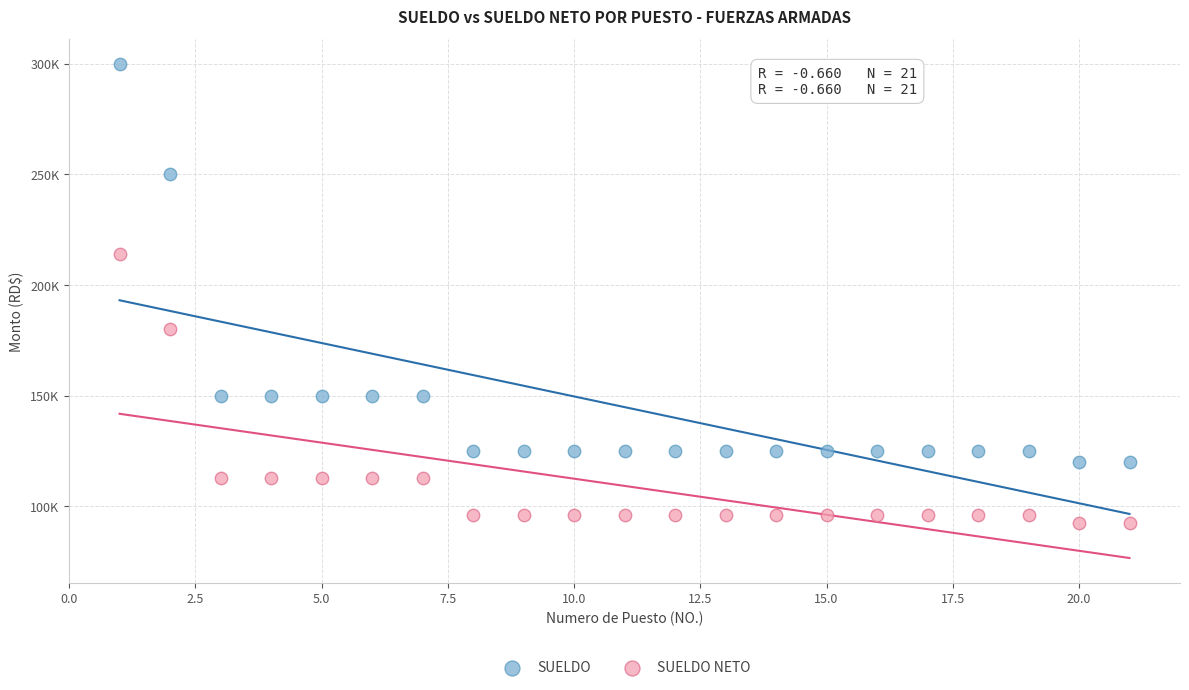

What are all the series names shown in the legend?

SUELDO, SUELDO NETO